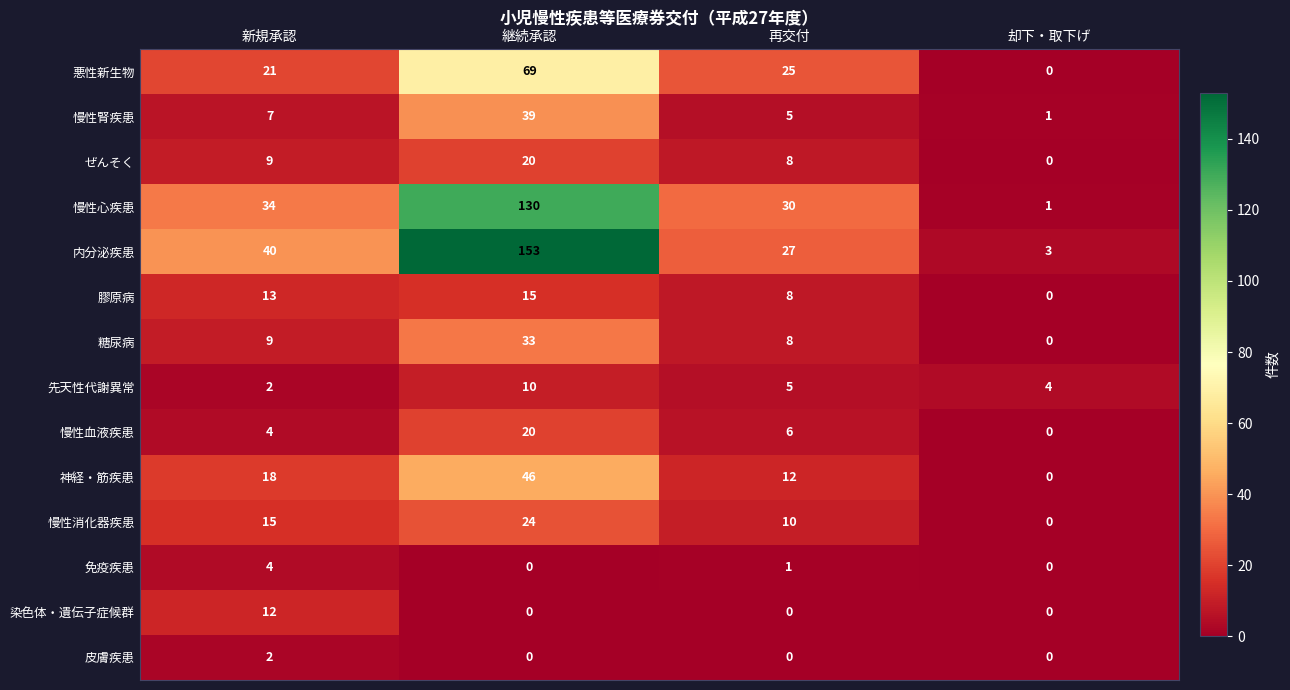

At which label does 慢性血液疾患 reach its minimum?

却下・取下げ